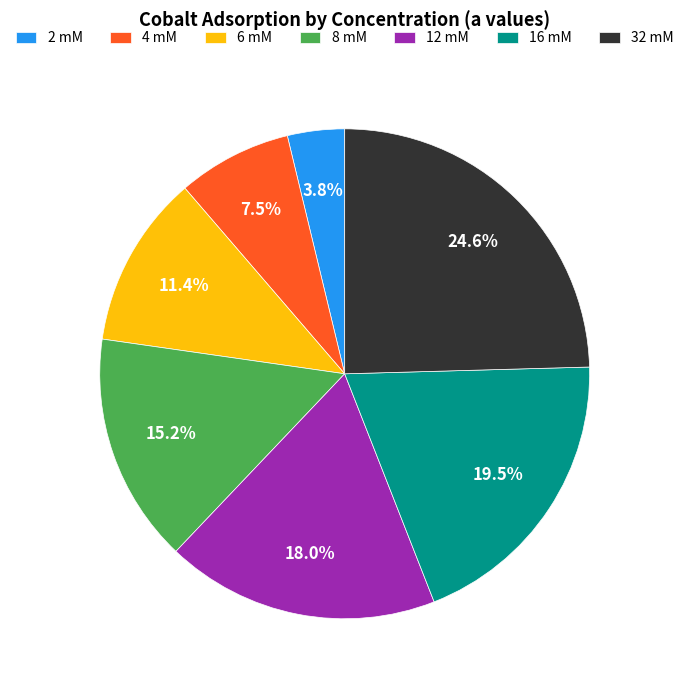

To the nearest percent, what is the difference between the largest and smallest slice percentages?

21%